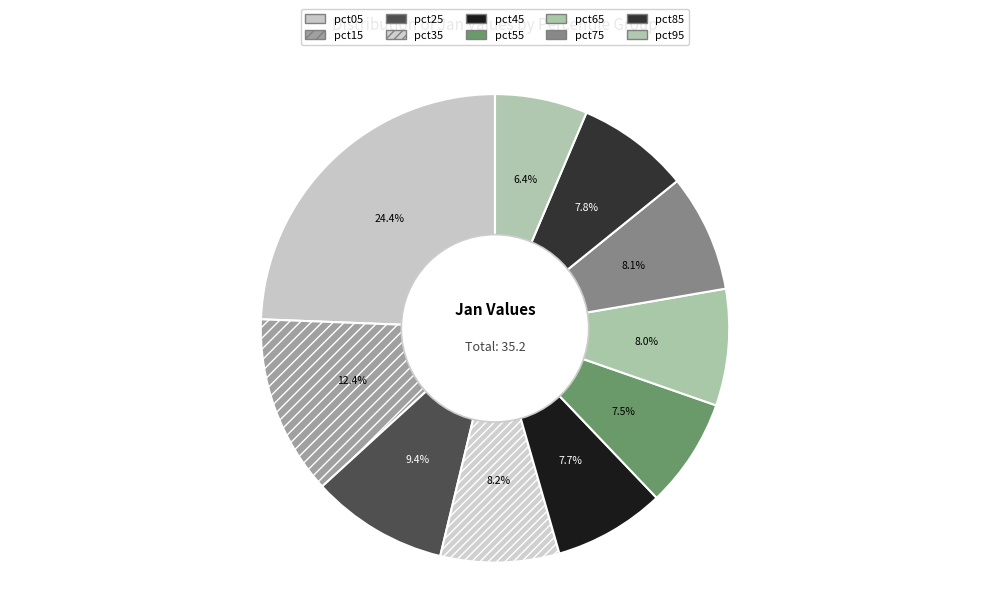

Combined, do pct05 and pct95 account for over 50%?

No